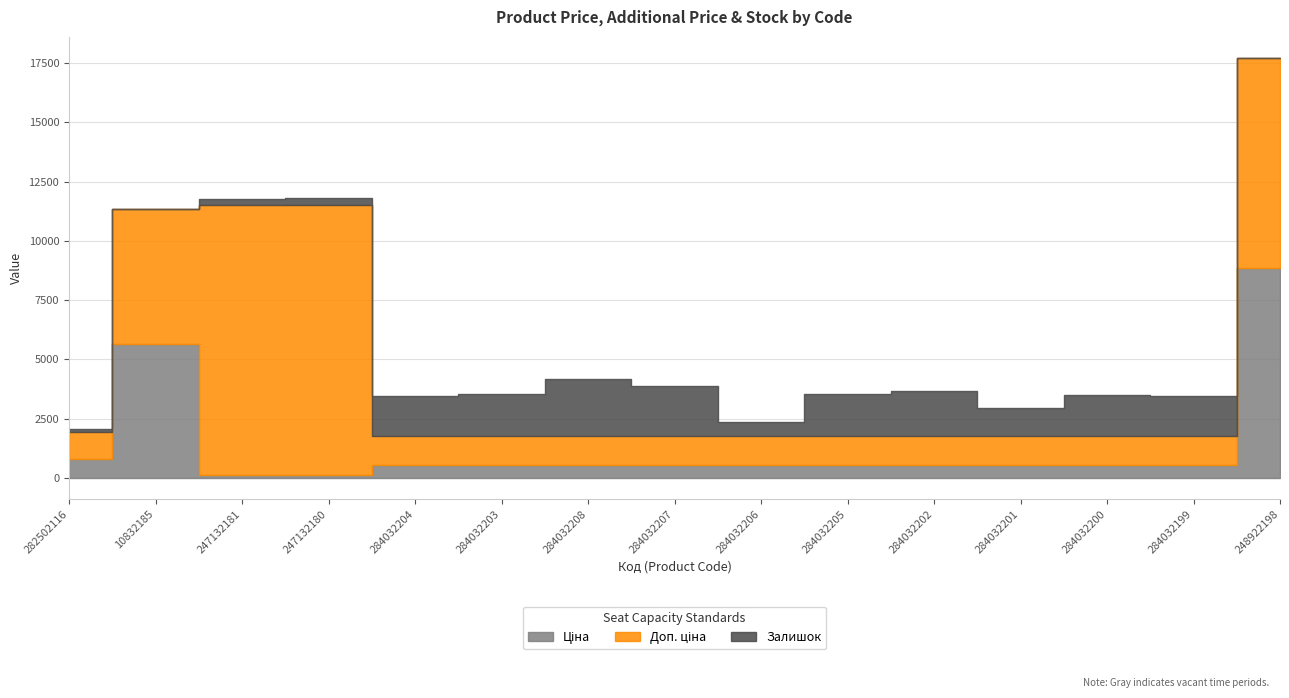

Reading right to left, transcribe all the data shown in this chart.

Ціна: 8856.7	539.0	539.0	539.0	539.0	539.0	539.0	539.0	539.0	539.0	539.0	114.1	114.1	5673.8	818.5
Доп. ціна: 8856.7	1235.4	1235.4	1235.4	1235.4	1235.4	1235.4	1235.4	1235.4	1235.4	1235.4	11410.0	11410.0	5673.8	1109.2
Залишок: 11.0	1687.0	1742.0	1171.0	1880.0	1775.0	605.0	2096.0	2400.0	1774.0	1682.0	290.0	260.0	2.0	125.0